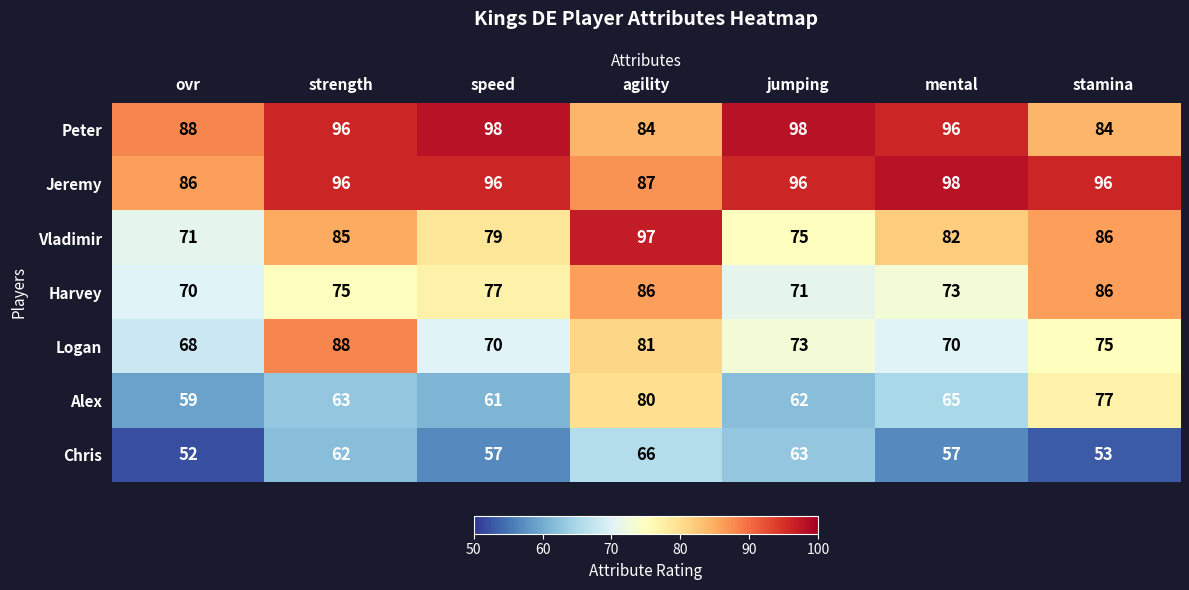

What is the smallest value displayed?

52